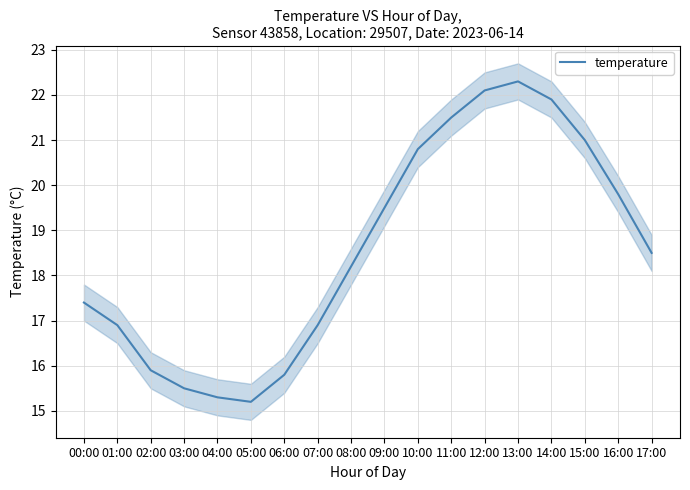

Rank the categories by value from lowest to highest.

05:00, 04:00, 03:00, 06:00, 02:00, 01:00, 07:00, 00:00, 08:00, 17:00, 09:00, 16:00, 10:00, 15:00, 11:00, 14:00, 12:00, 13:00